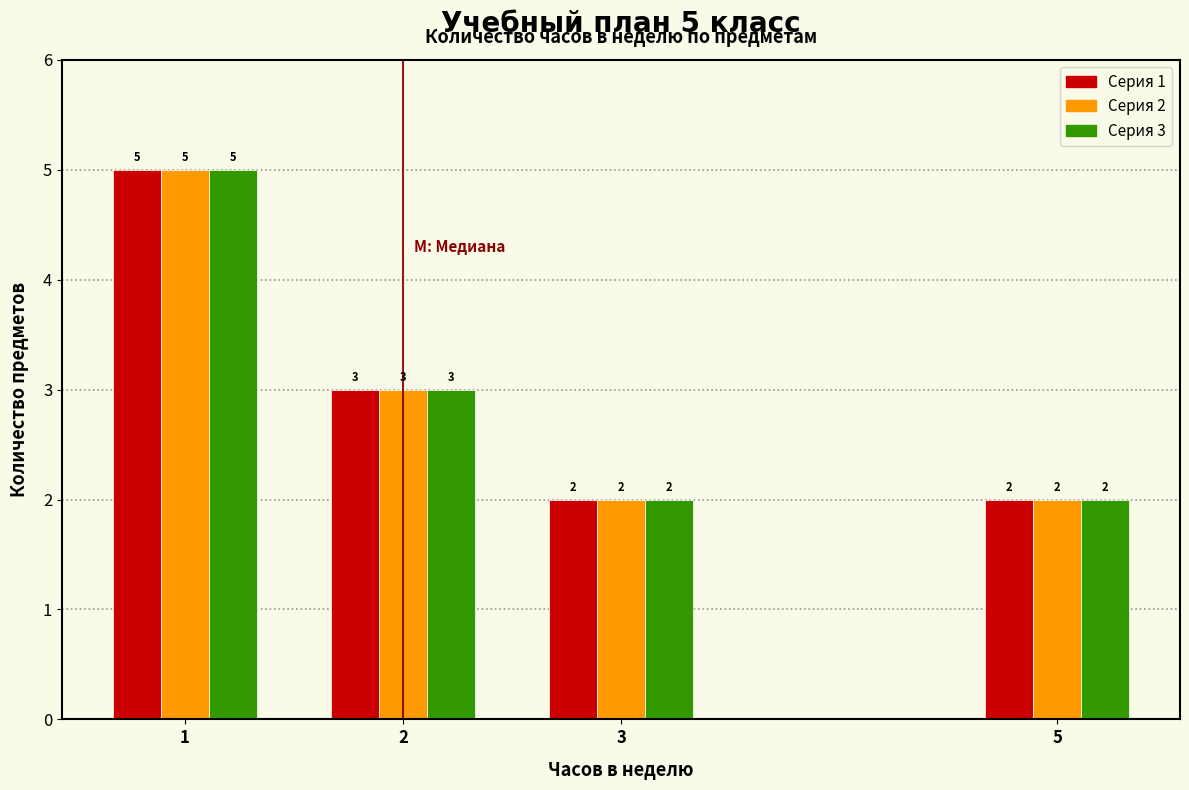

Reading left to right, transcribe all the data shown in this chart.

Серия 1: 1=5	2=3	3=2	5=2
Серия 2: 1=5	2=3	3=2	5=2
Серия 3: 1=5	2=3	3=2	5=2